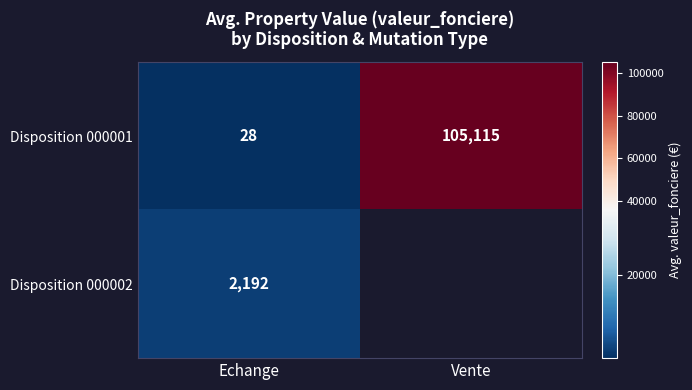

What is the average value of the Disposition 000001 series?

52572